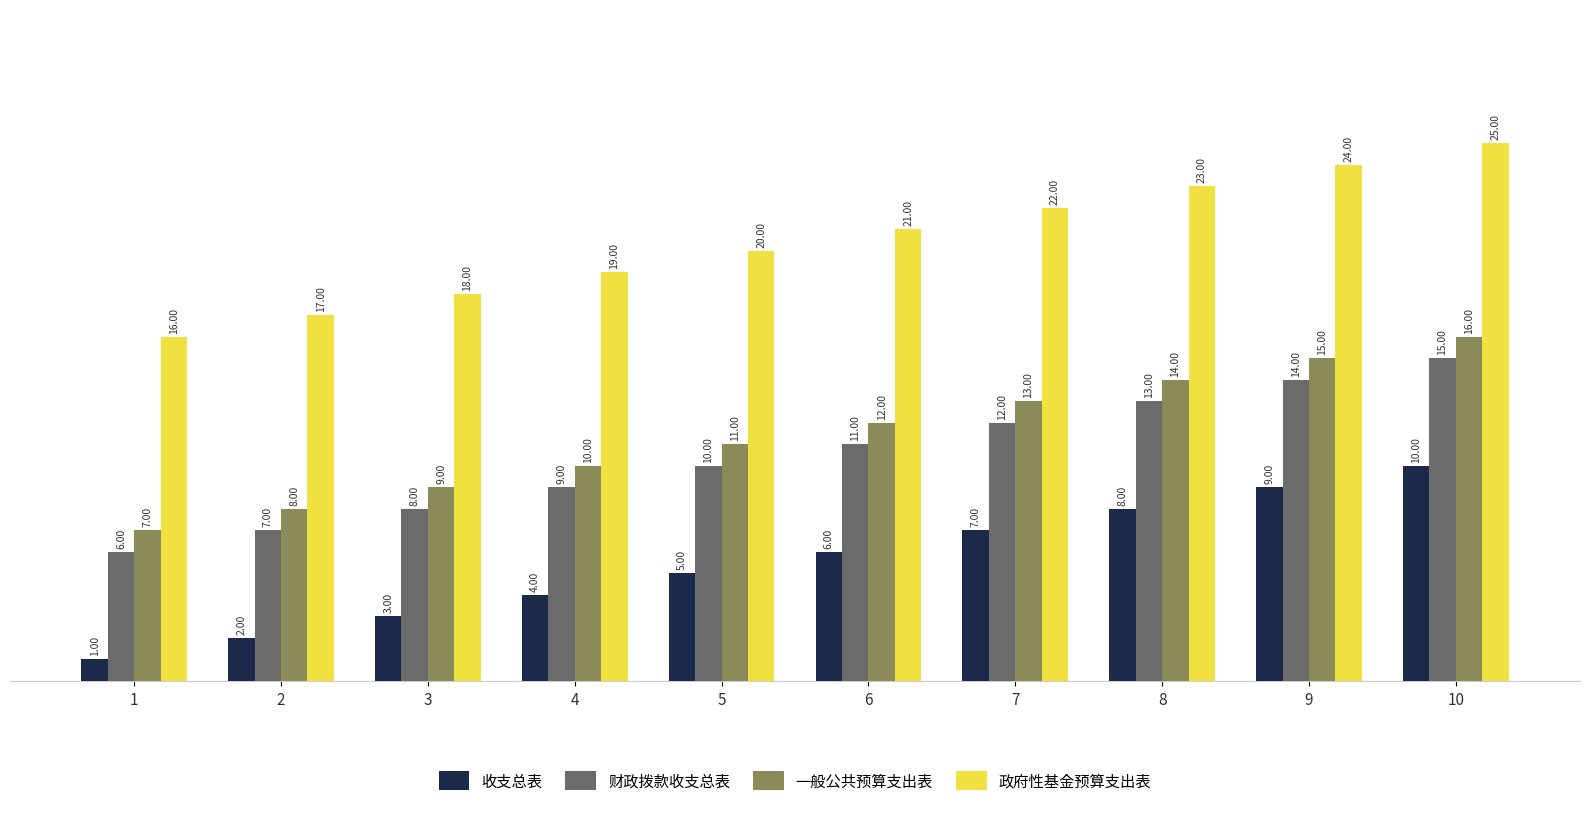

What are all the series names shown in the legend?

收支总表, 财政拨款收支总表, 一般公共预算支出表, 政府性基金预算支出表